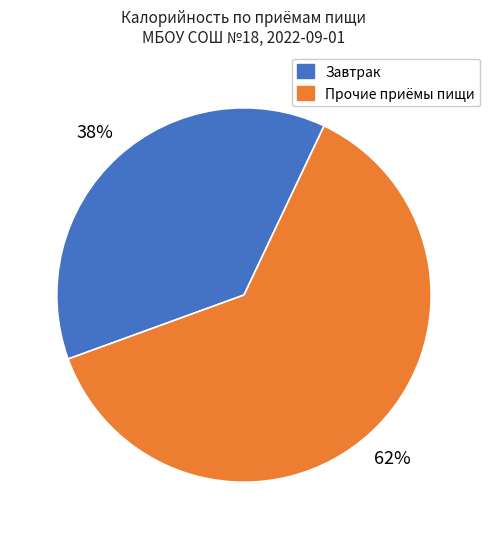

To the nearest percent, what is the average slice percentage?

50%